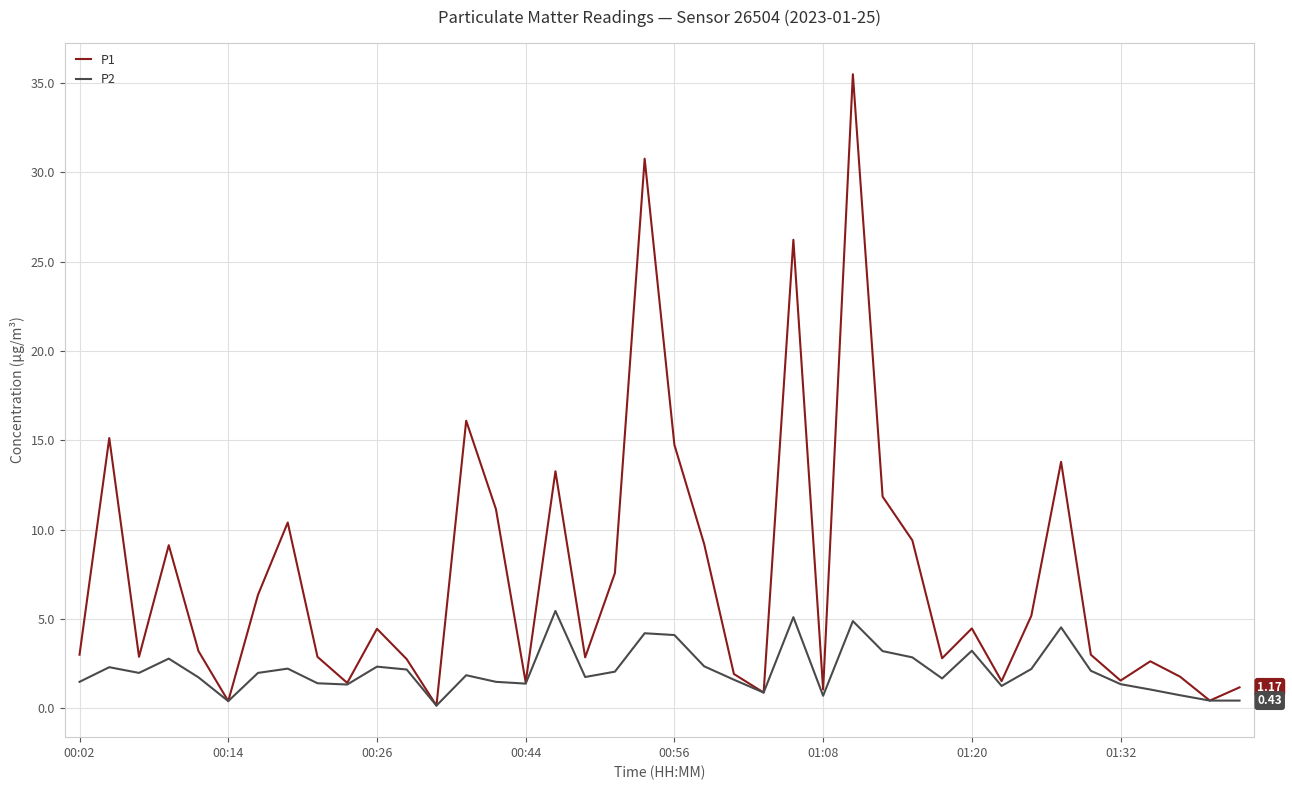

List the series in order of their overall mean, highest first.

P1, P2